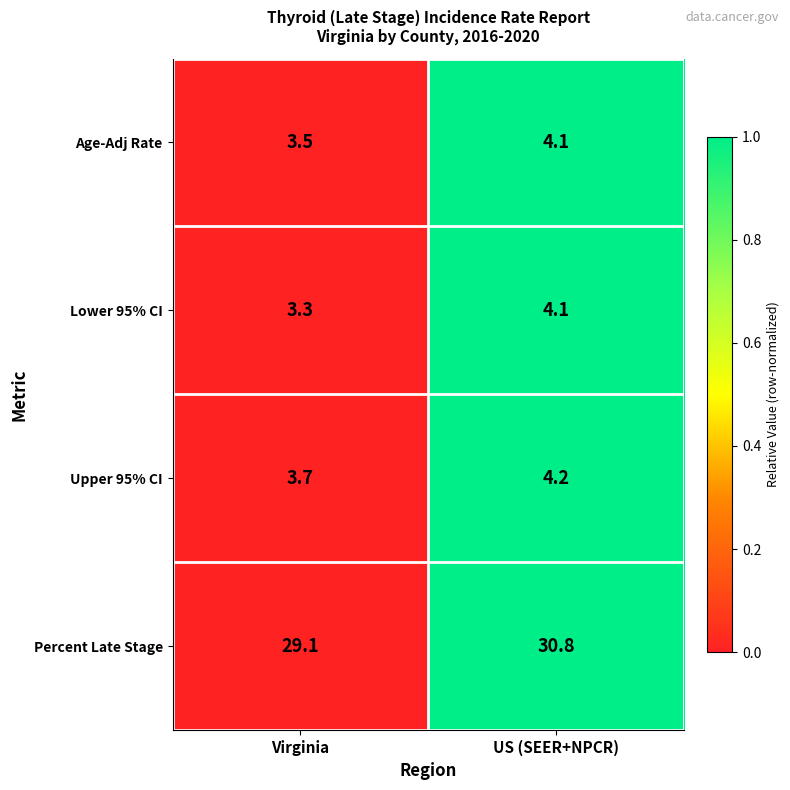

True or false: Percent Late Stage has a value of 40.7 at US (SEER+NPCR).

False